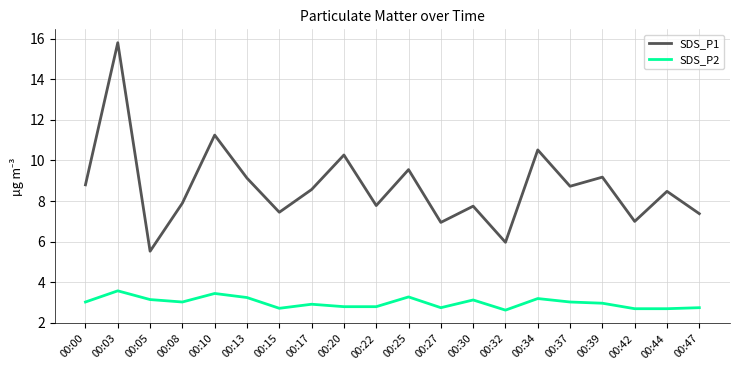

What is the sum of all SDS_P1 values?

174.0